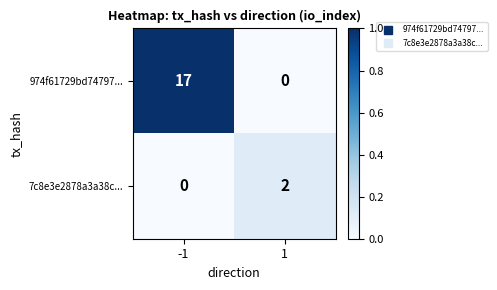

Is it true that 7c8e3e2878a3a38c... equals 0 at -1?

True